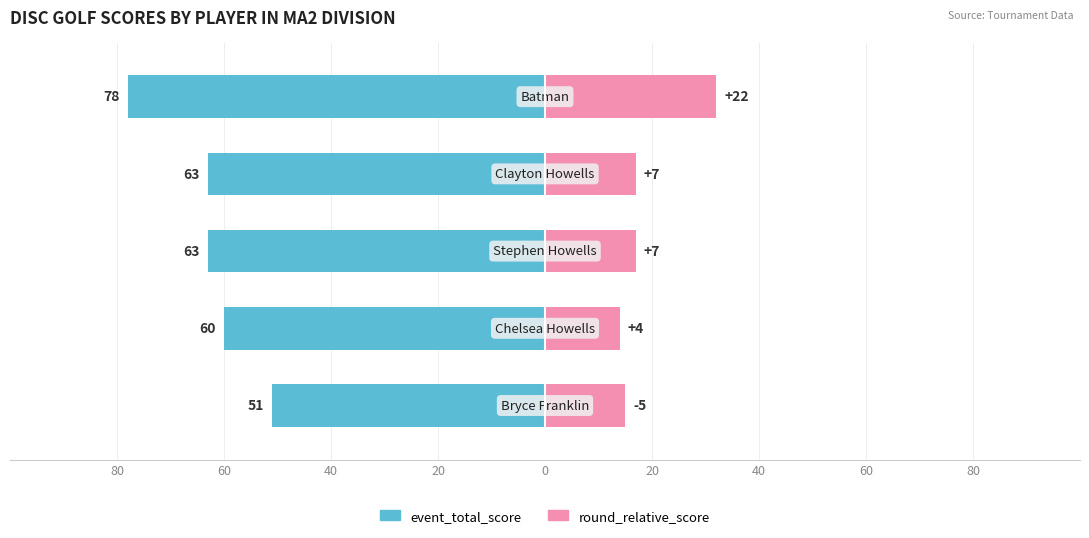

How many data points does each series have?

5